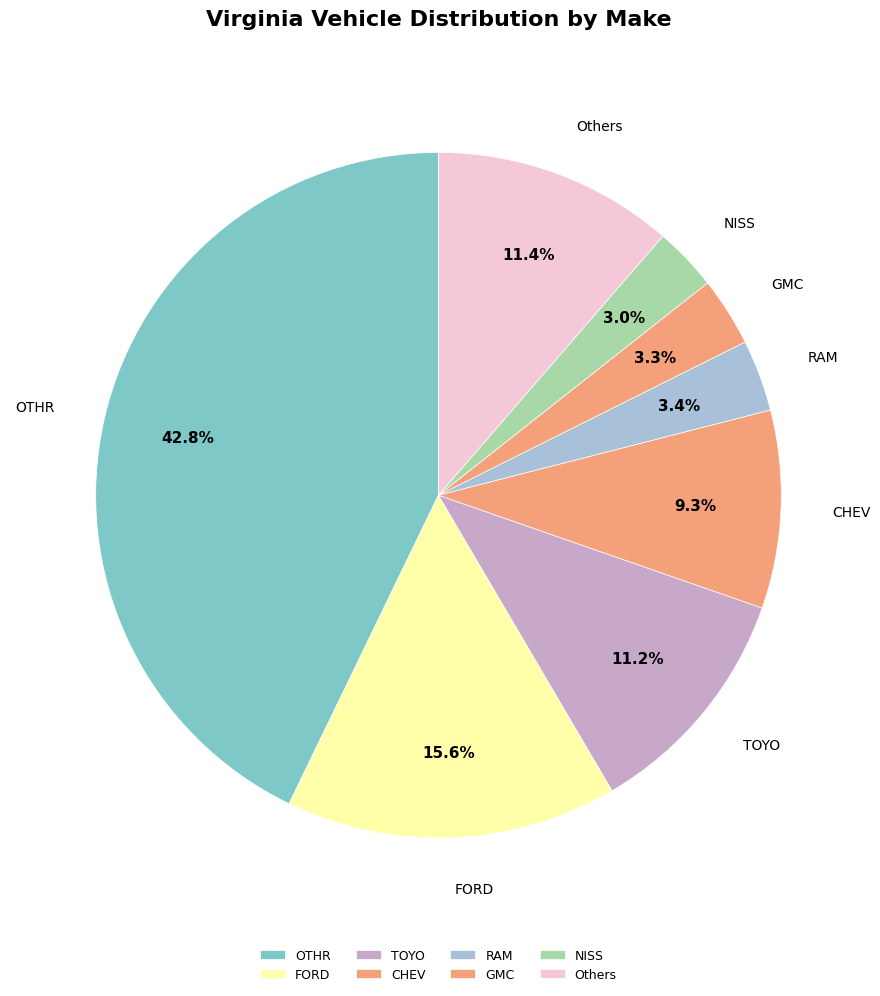

What portion of the pie excludes RAM?

96.6%